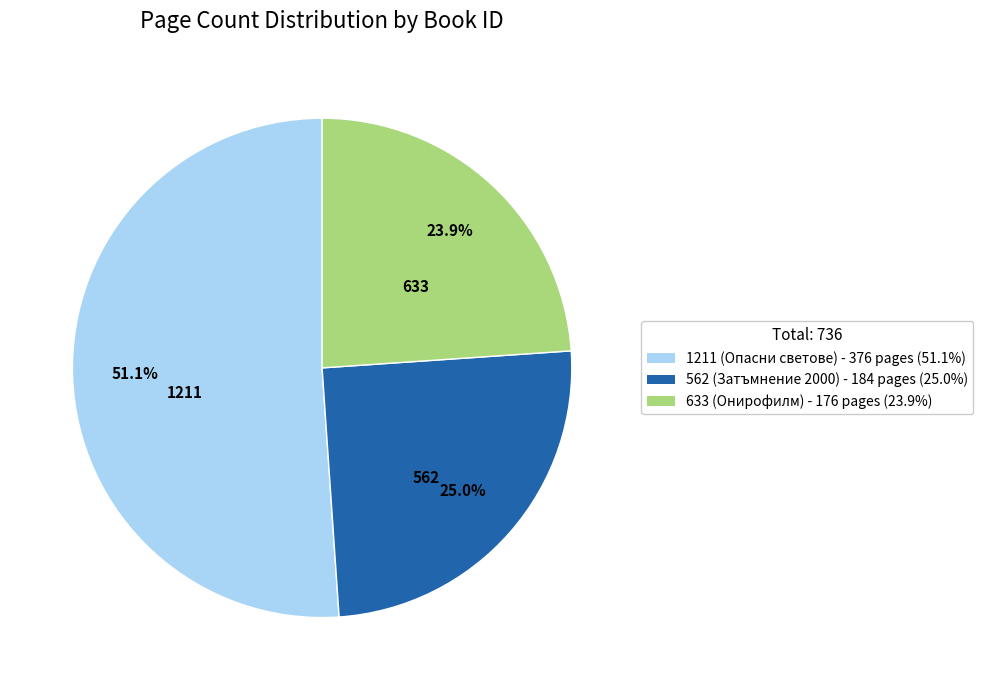

What is the ratio of the value at 562 to the value at 633?

1.0